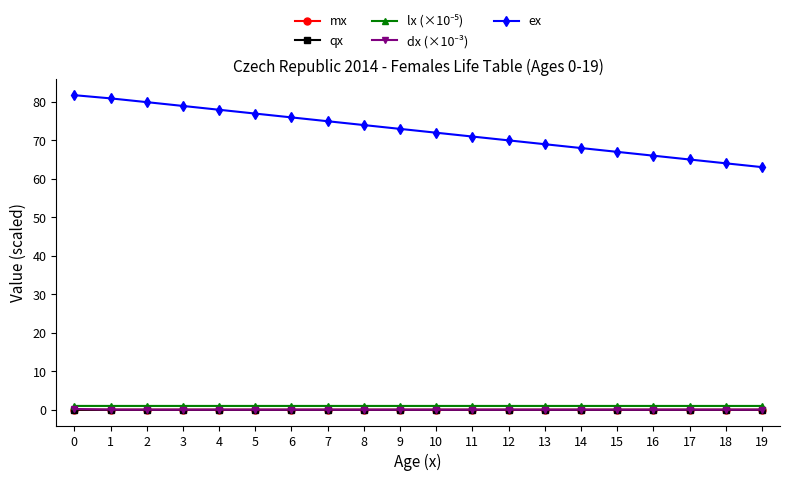

What is the maximum value shown in the chart?

81.7